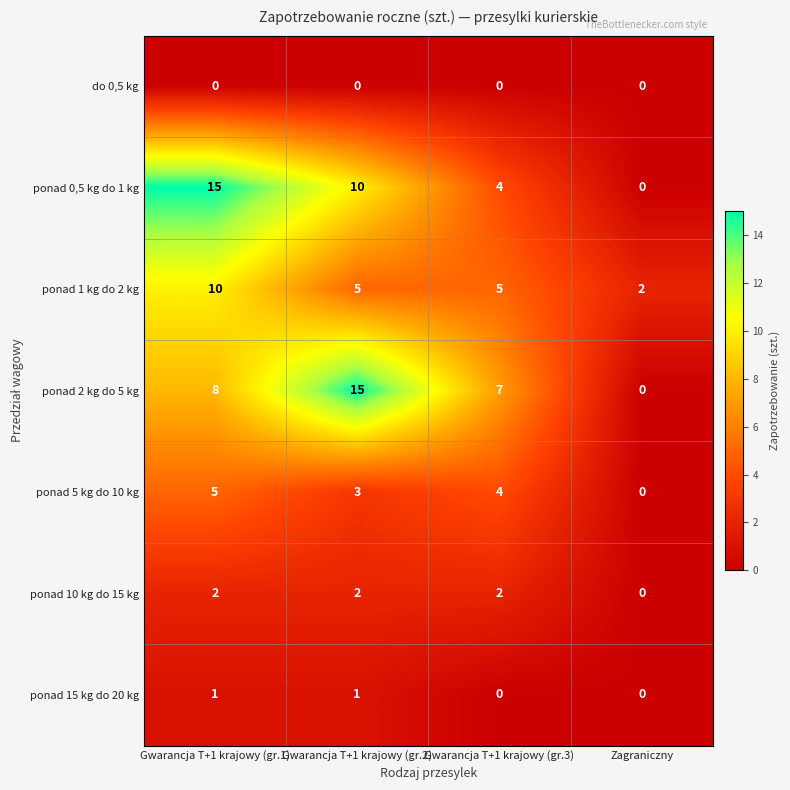

Rank the series at Gwarancja T+1 krajowy (gr.2) from lowest to highest value.

do 0,5 kg, ponad 15 kg do 20 kg, ponad 10 kg do 15 kg, ponad 5 kg do 10 kg, ponad 1 kg do 2 kg, ponad 0,5 kg do 1 kg, ponad 2 kg do 5 kg